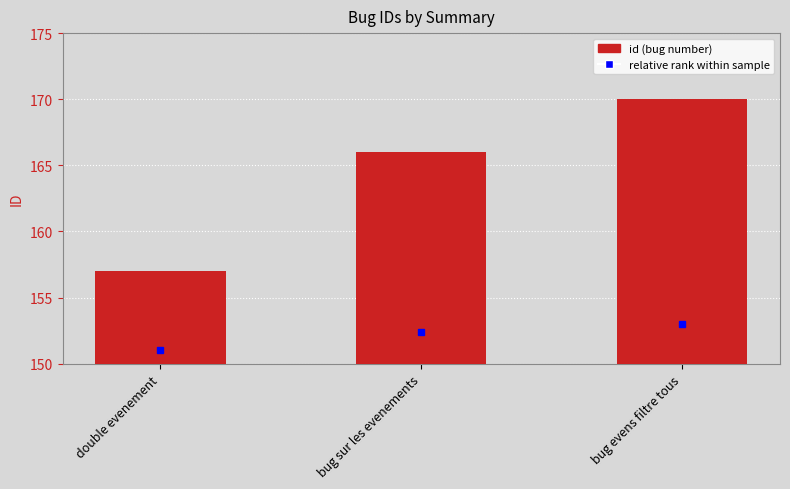

Reading left to right, extract all data points from this chart.

double evenement=157	bug sur les evenements=166	bug evens filtre tous=170